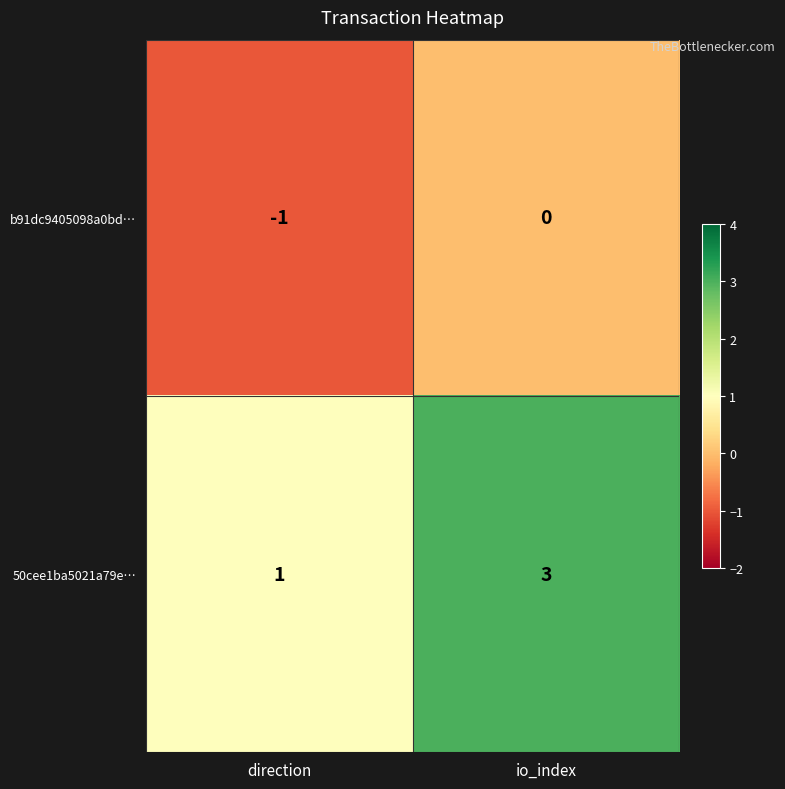

Rank the series by their average value, from lowest to highest.

b91dc9405098a0bd…, 50cee1ba5021a79e…